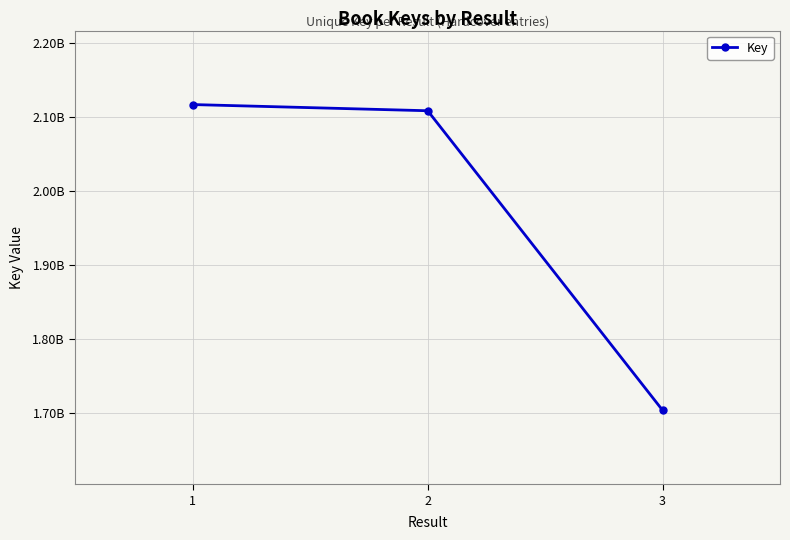

Does the chart have visible grid lines?

Yes